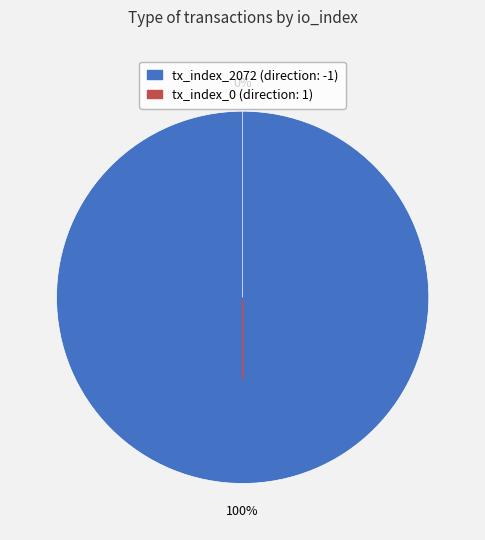

Combined, do tx_index_2072 and tx_index_0 account for over 50%?

Yes